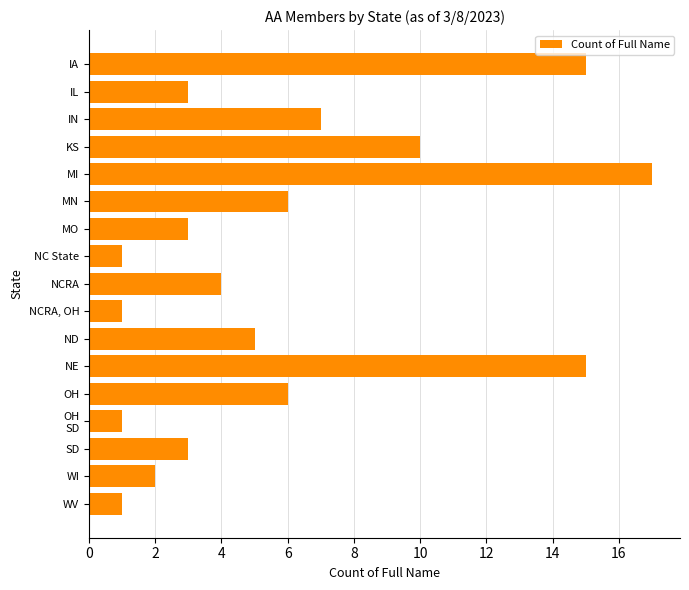

What is the value of the 14th bar from the top?

1